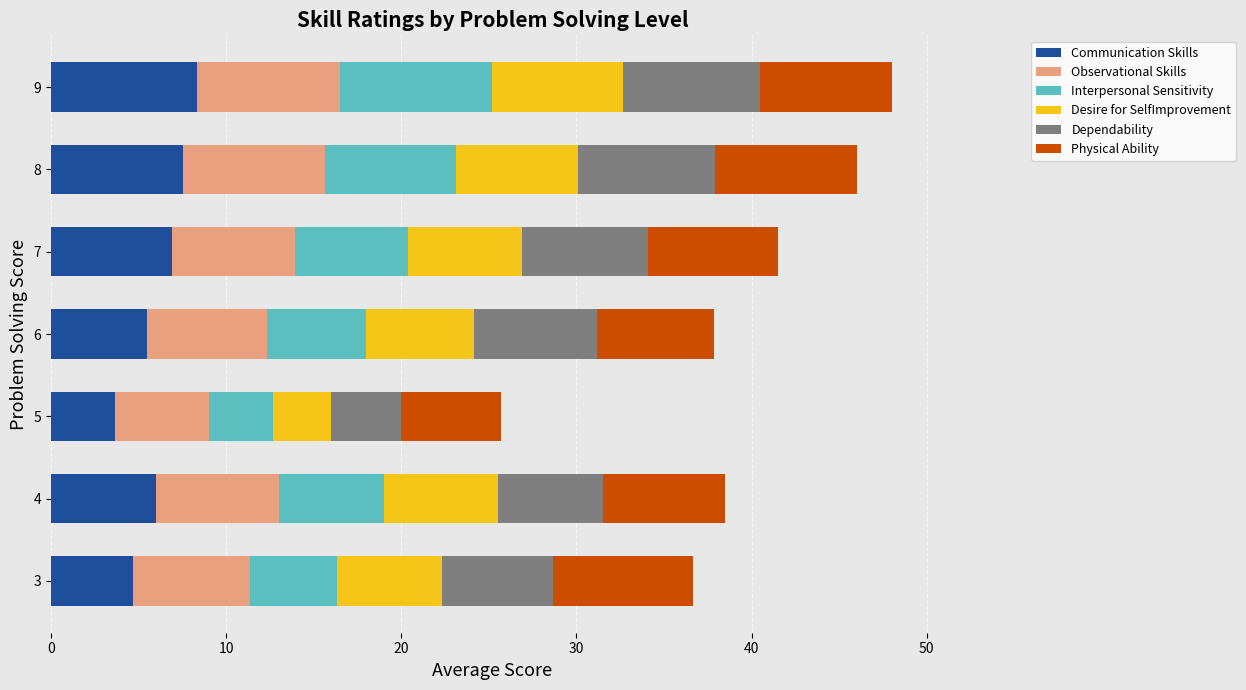

What is the total value across all series at 7?

41.5